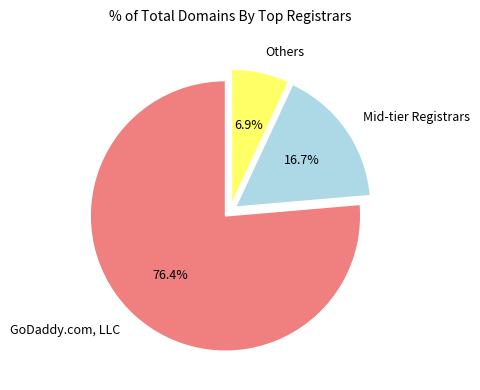

Do Others and Mid-tier Registrars together represent more than half of the pie?

No